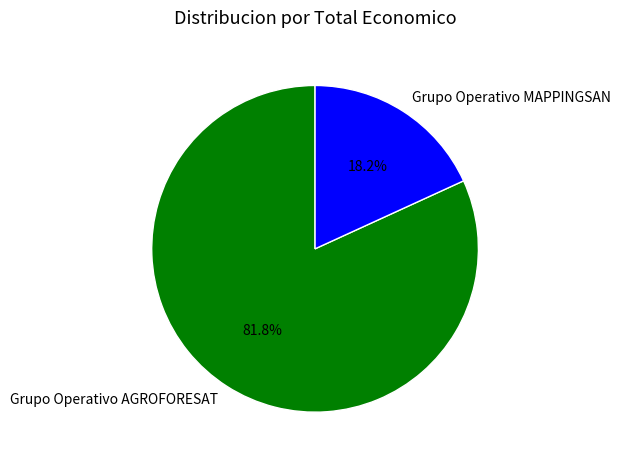

What is the largest slice in the pie chart?

Grupo Operativo AGROFORESAT